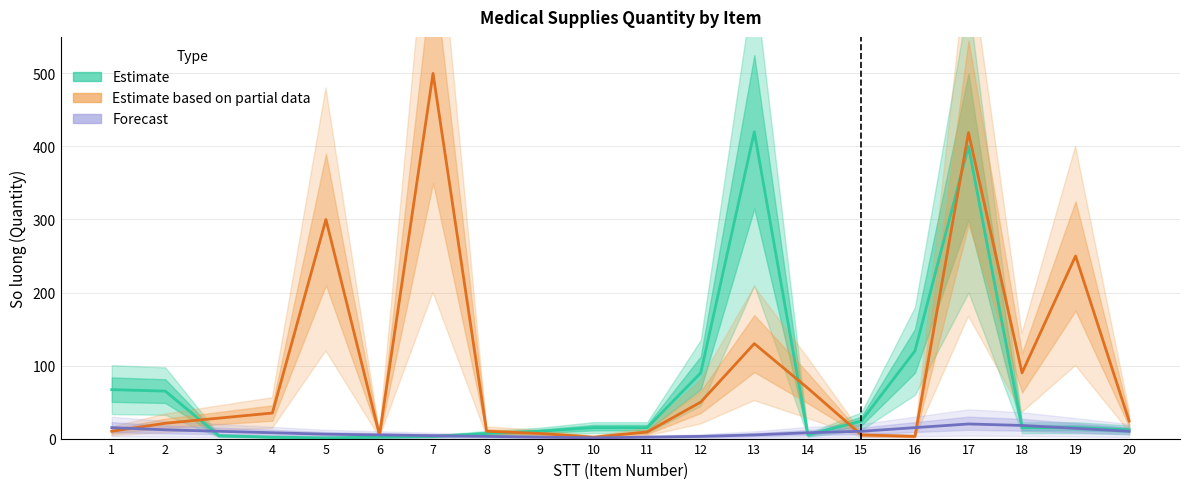

True or false: Forecast has more than 0 points higher than both neighbors.

True